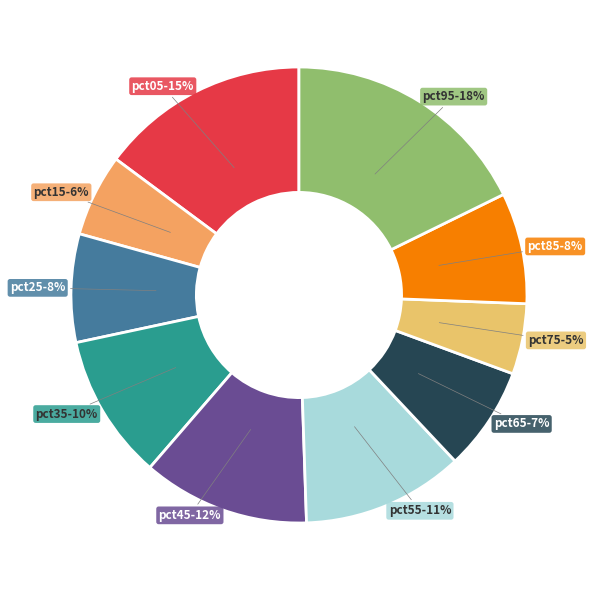

Does any single category account for the majority?

No